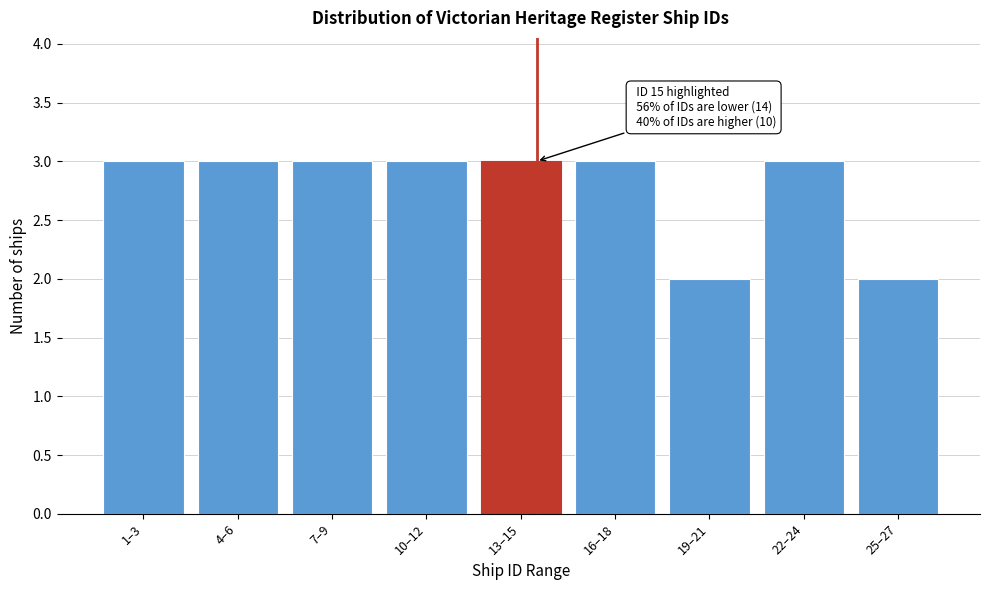

Reading left to right, extract all data points from this chart.

3	3	3	3	3	3	2	3	2